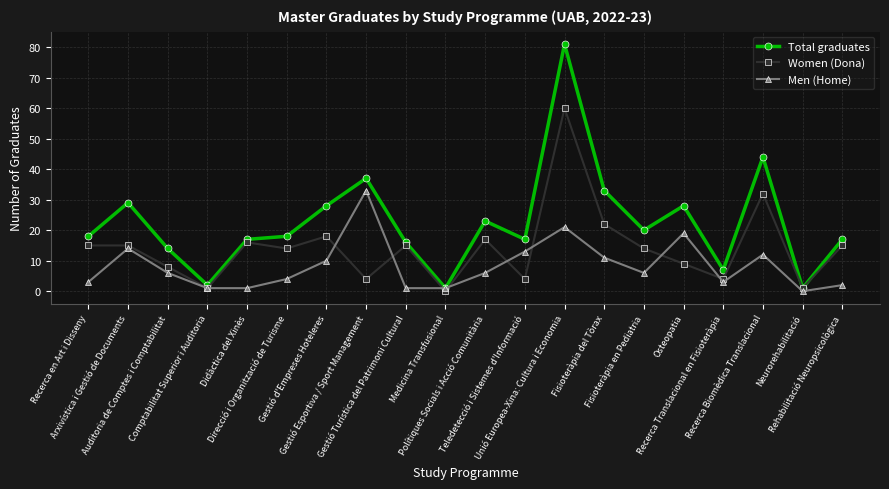

The value of Men (Home) at Auditoria de Comptes i Comptabilitat is 6. True or false?

True